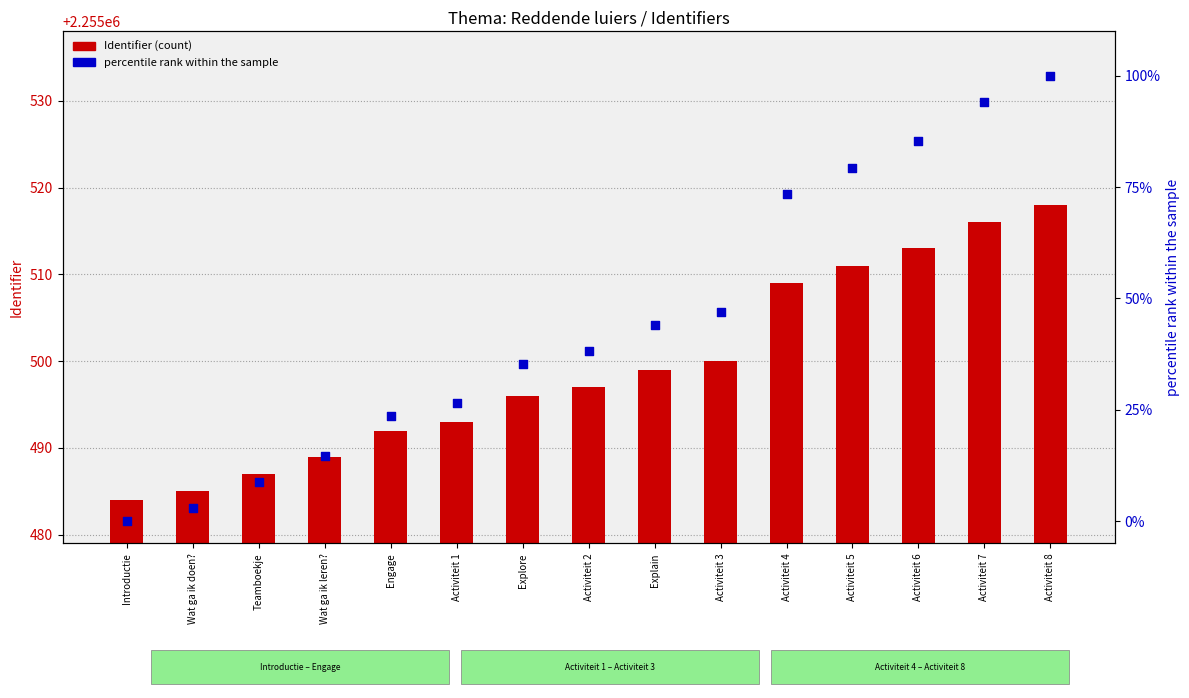

Which series has the largest total across all categories?

Identifier